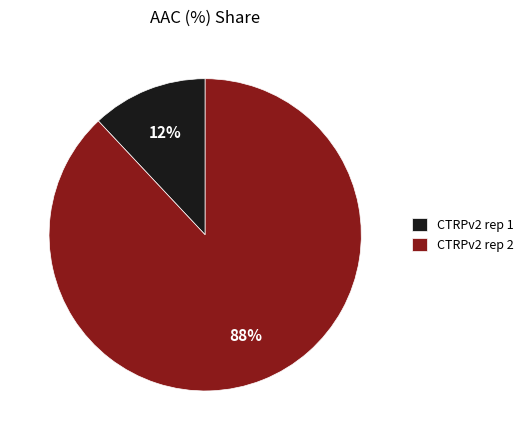

Which slice is the largest?

CTRPv2 rep 2